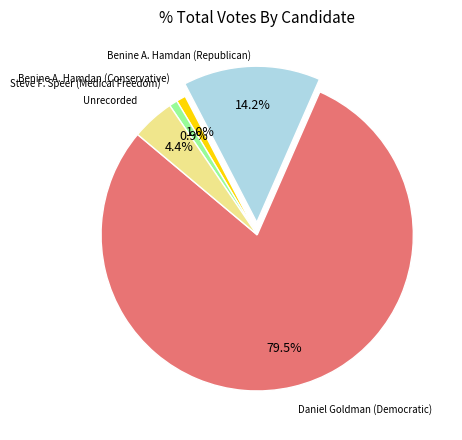

How many slices are in this pie chart?

5